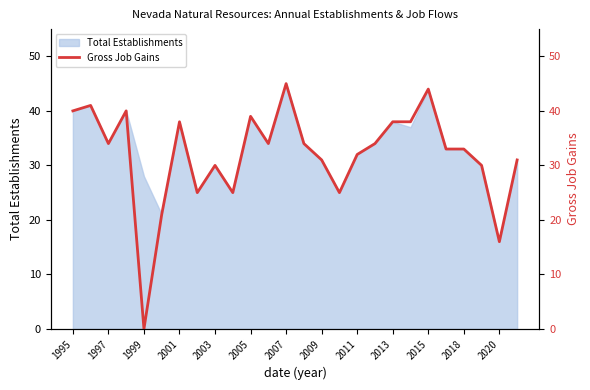

The value of Total Establishments at 2001 is 38. True or false?

True